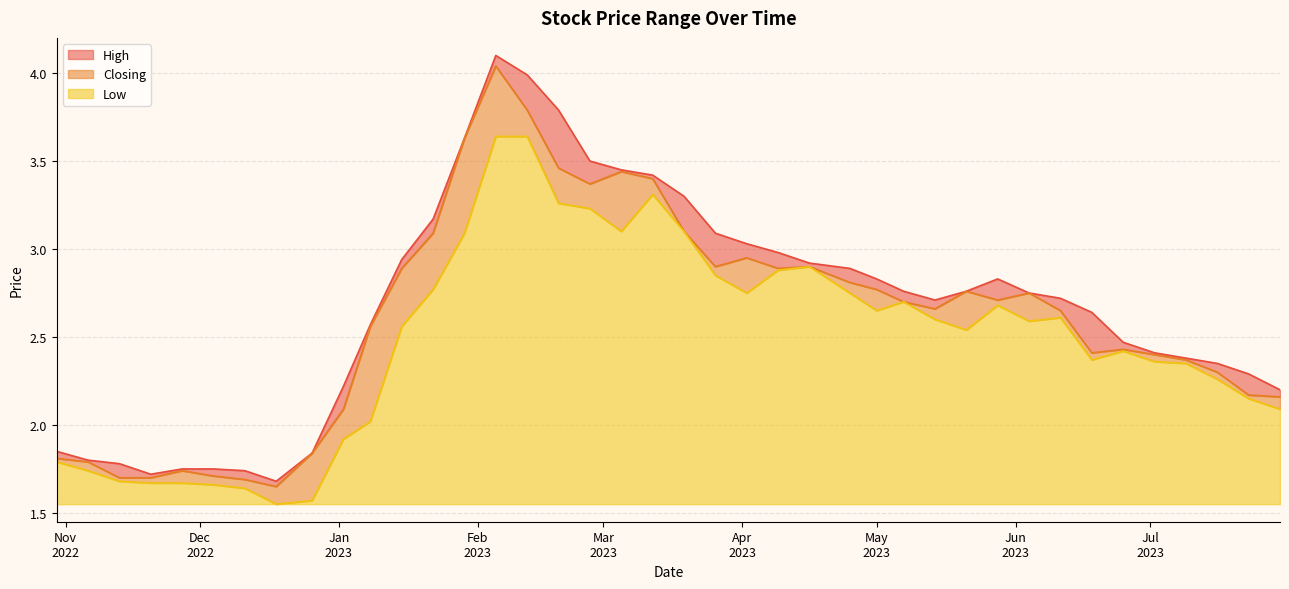

Between 02/04/2023 and 26/12/2022, which series saw the biggest shift?

High